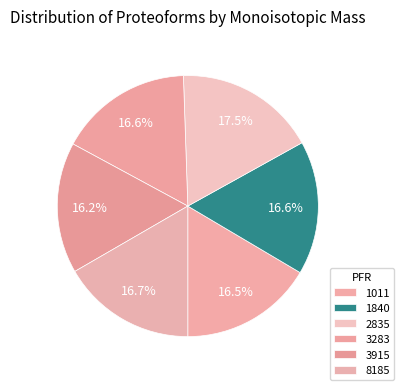

How much of the chart is everything except 2835?

82.5%